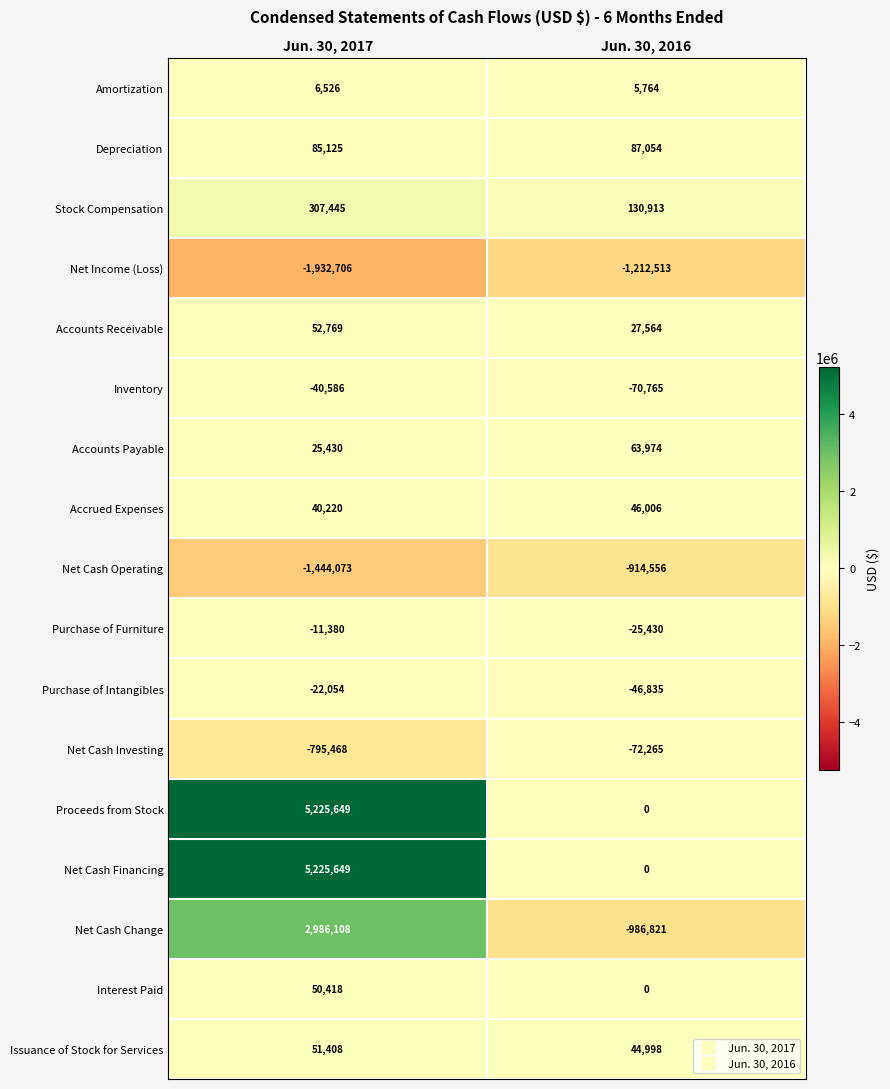

The Inventory series shows -103685 at Jun. 30, 2016. True or false?

False